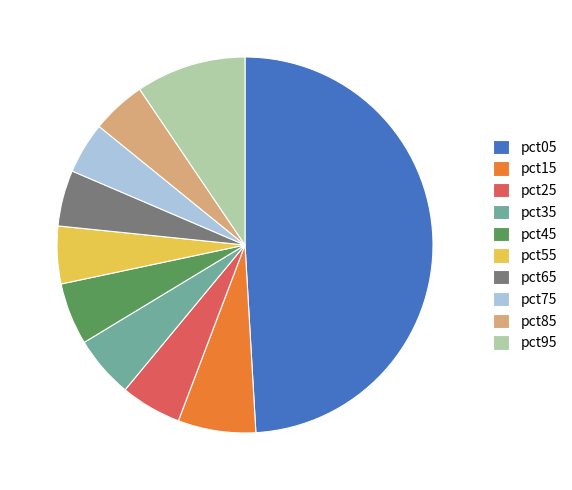

True or false: pct65 accounts for 5% of the total.

True